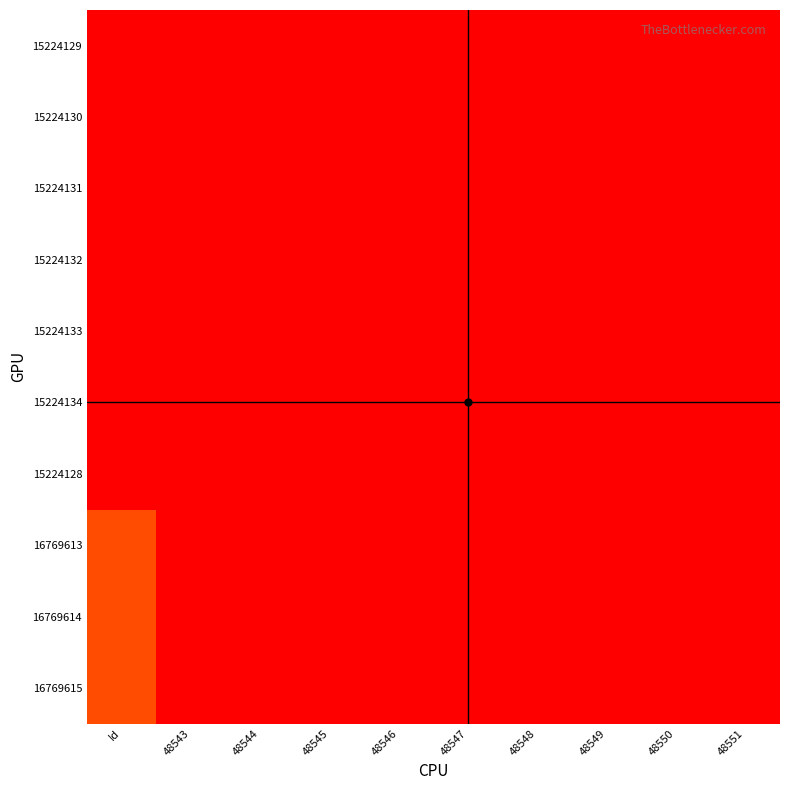

Between Id and 48548, which series saw the biggest shift?

15224129